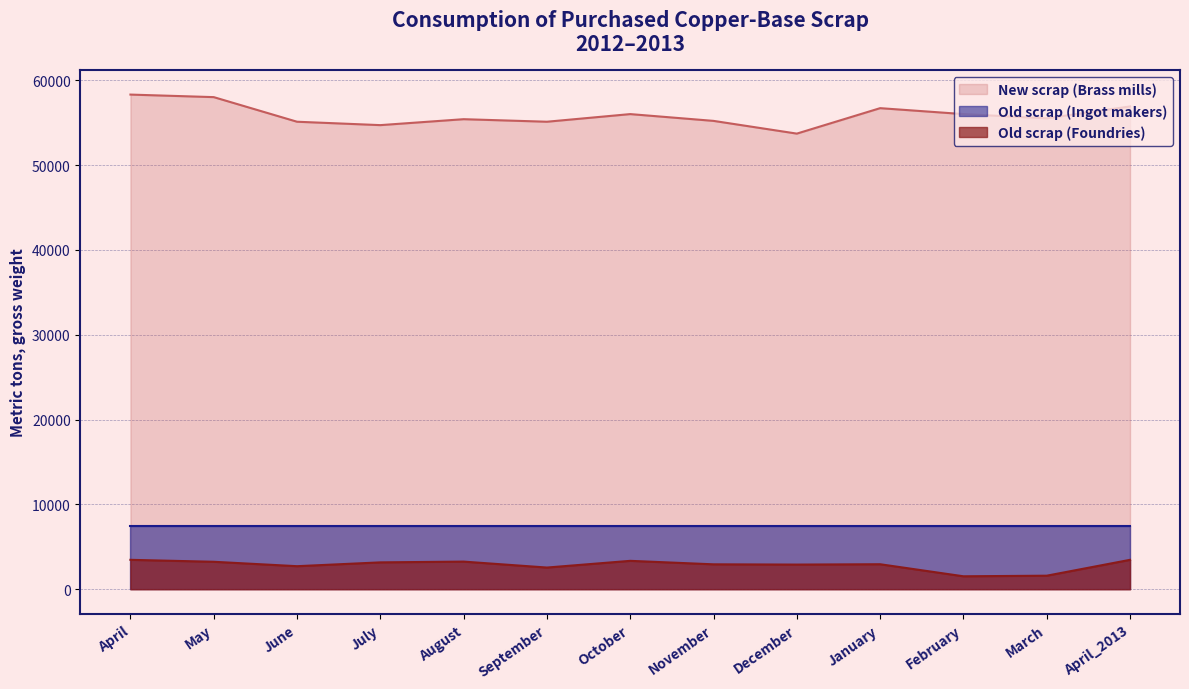

At which category is the sum across all series the highest?

April